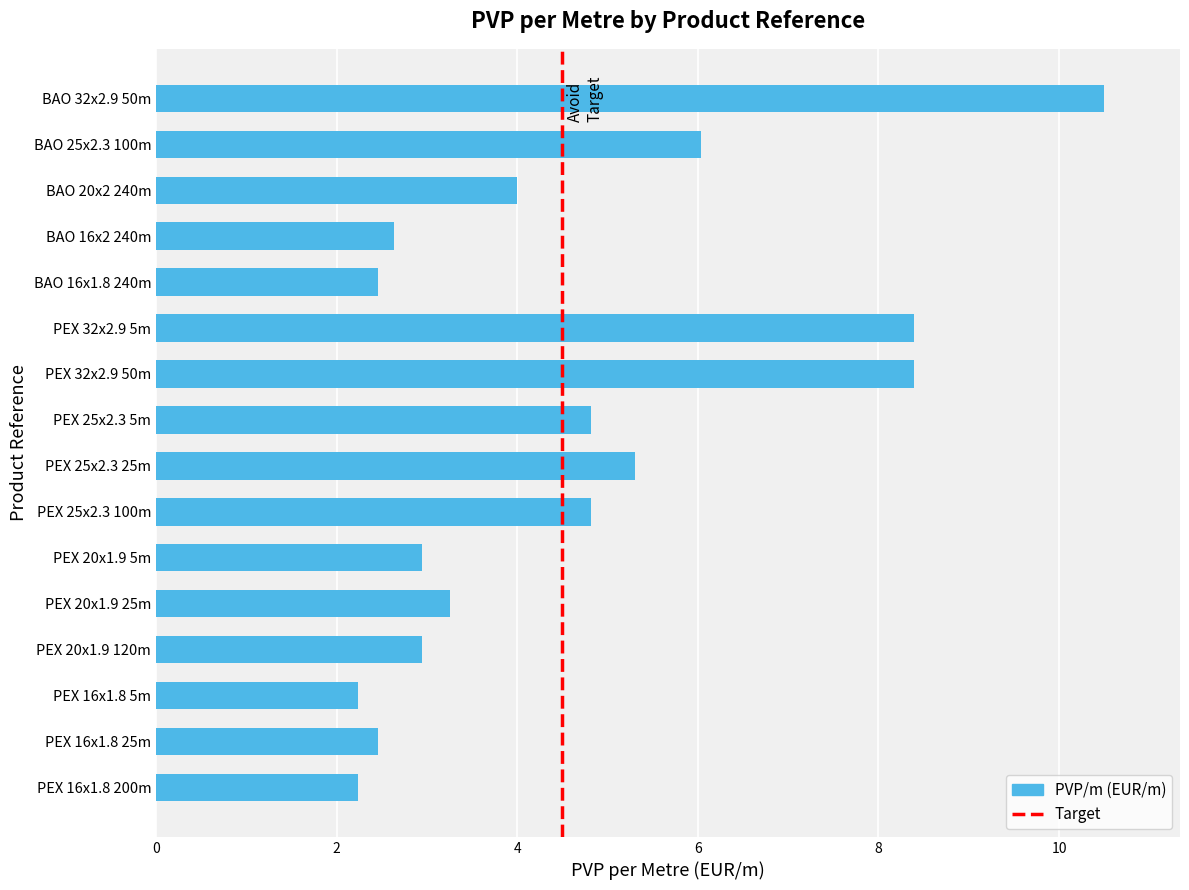

What is the smallest value displayed?

2.2